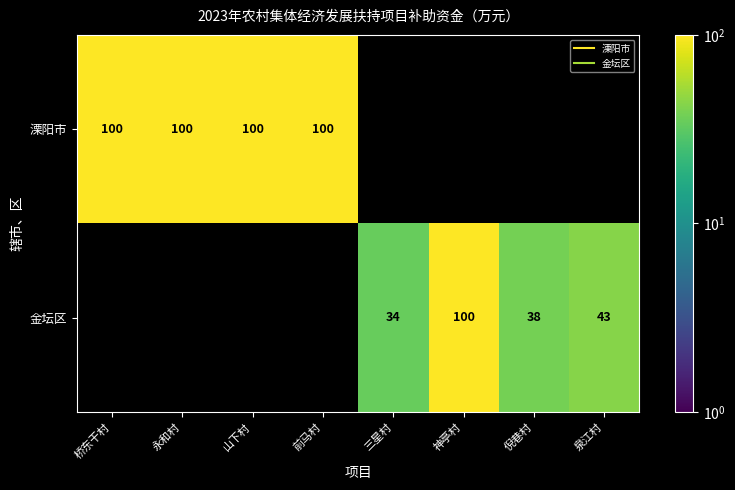

List the series in order of their overall mean, highest first.

溧阳市, 金坛区